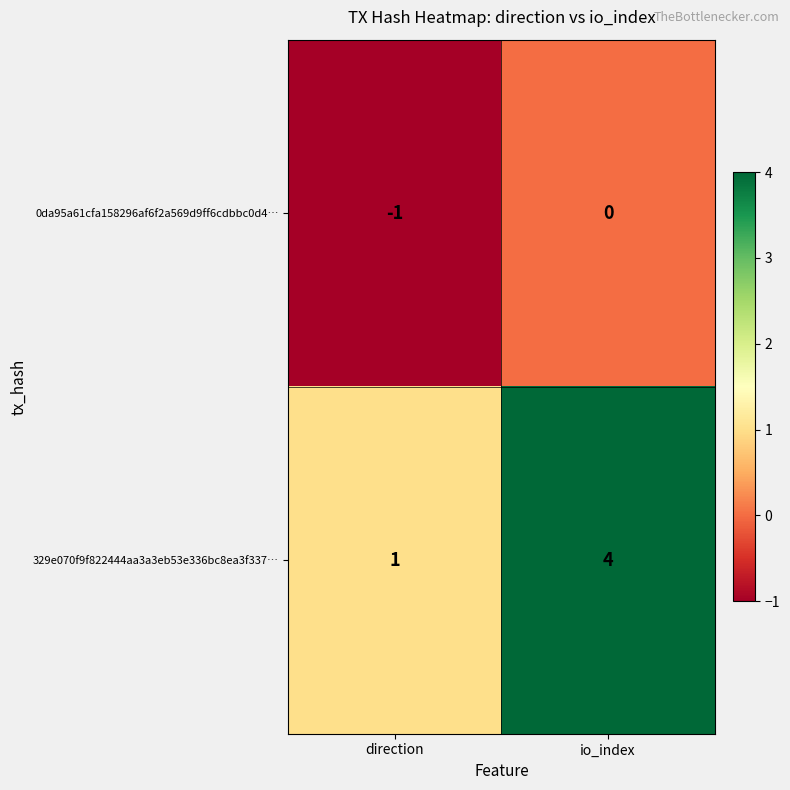

Which series has the largest total across all categories?

329e070f9f822444aa3a3eb53e336bc8ea3f337…